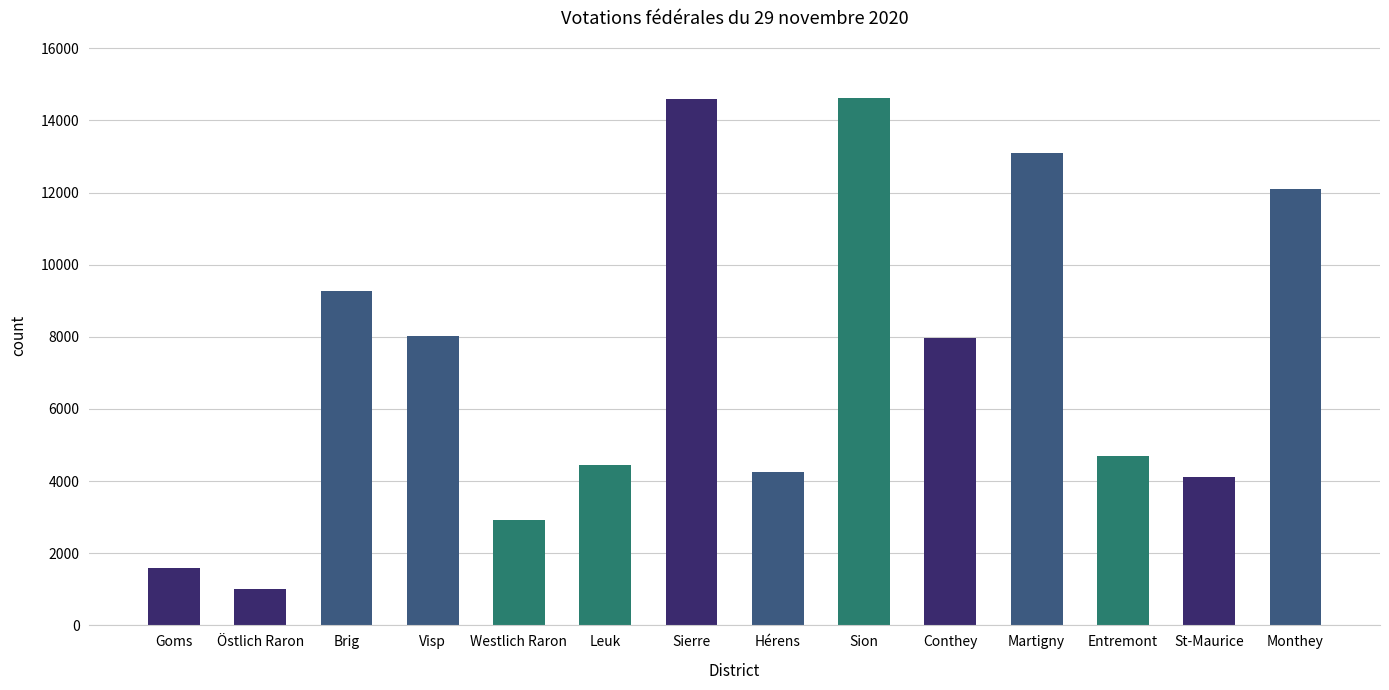

How many series are shown in this chart?

1